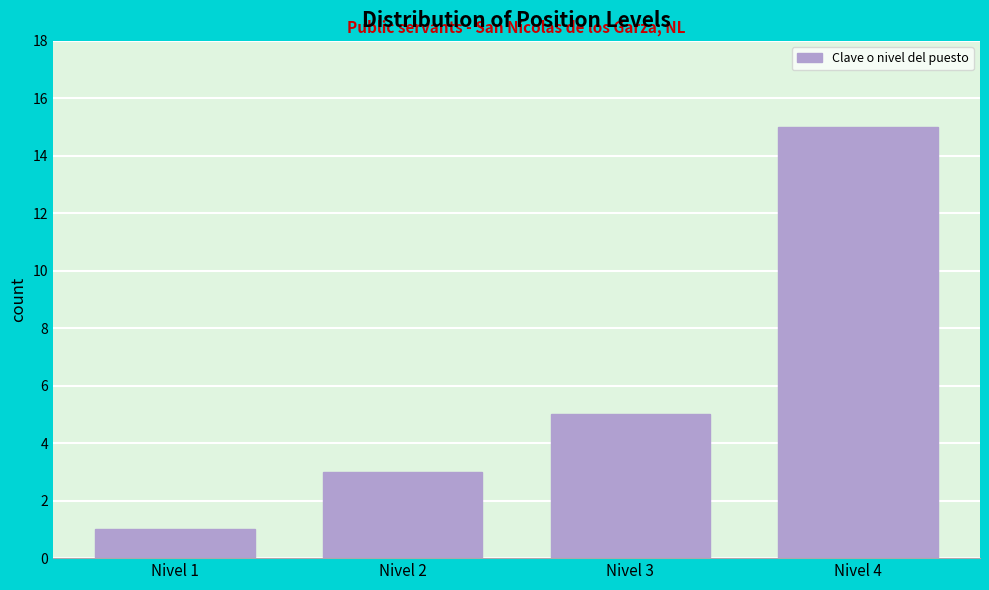

Reading left to right, what are all the values shown in this chart?

Nivel 1=1	Nivel 2=3	Nivel 3=5	Nivel 4=15